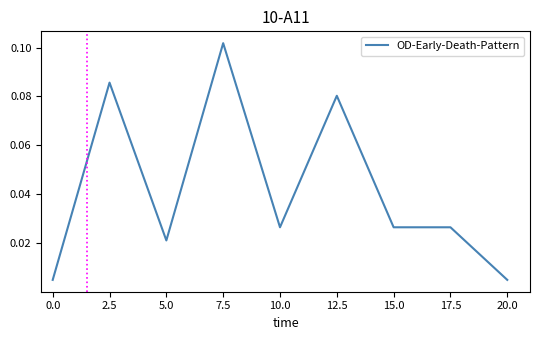

Between 5.0 and 15.0, which is larger?

15.0